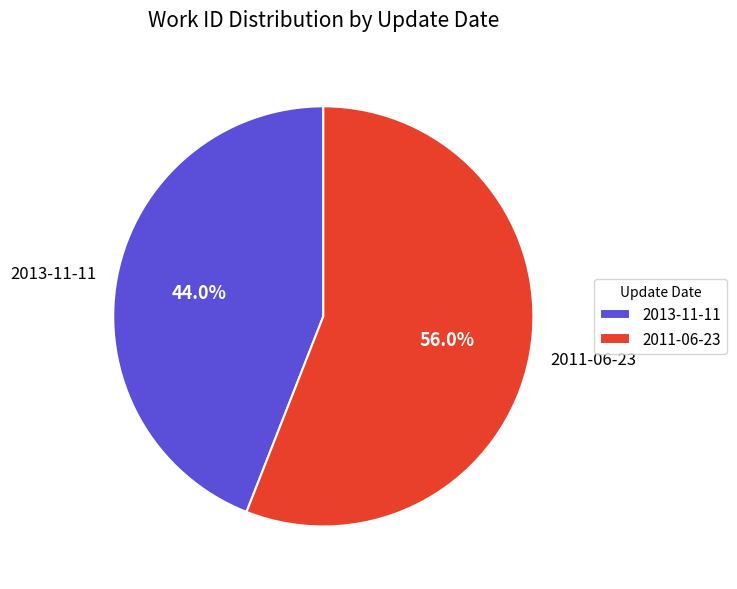

Is the sum of 2011-06-23 and 2013-11-11 greater than half?

Yes